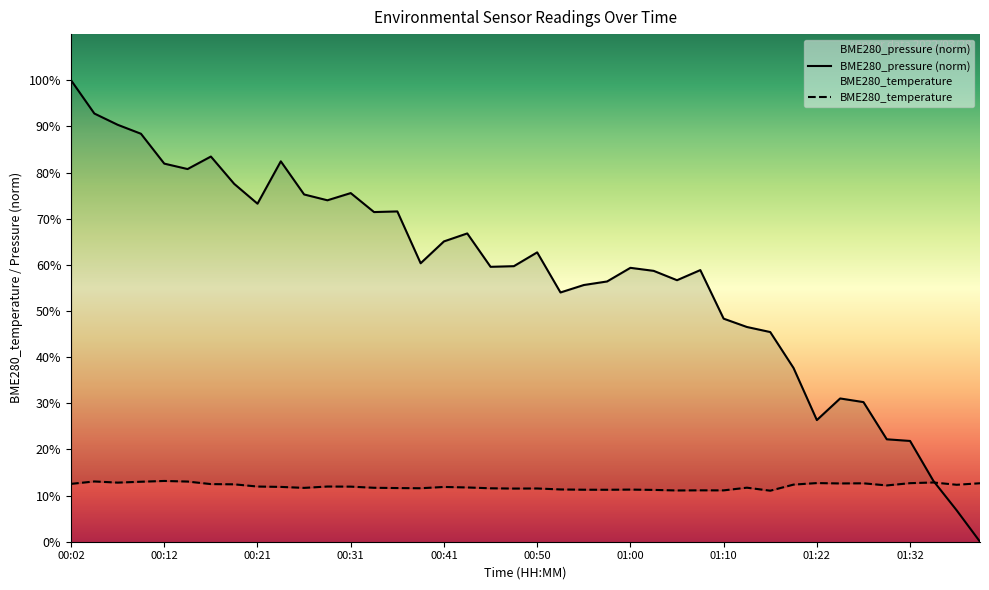

How many interior local peaks does the BME280_pressure series have?

9